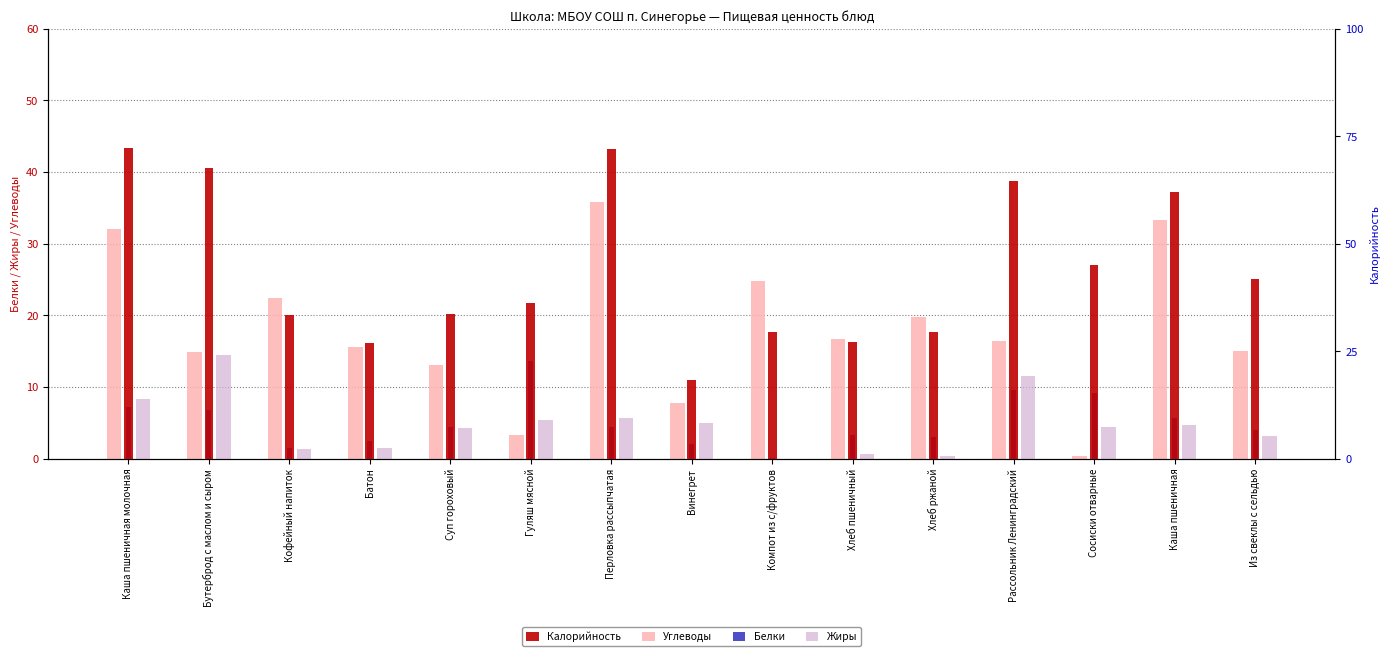

What is the total value across all series at Каша пшеничная?

241.7